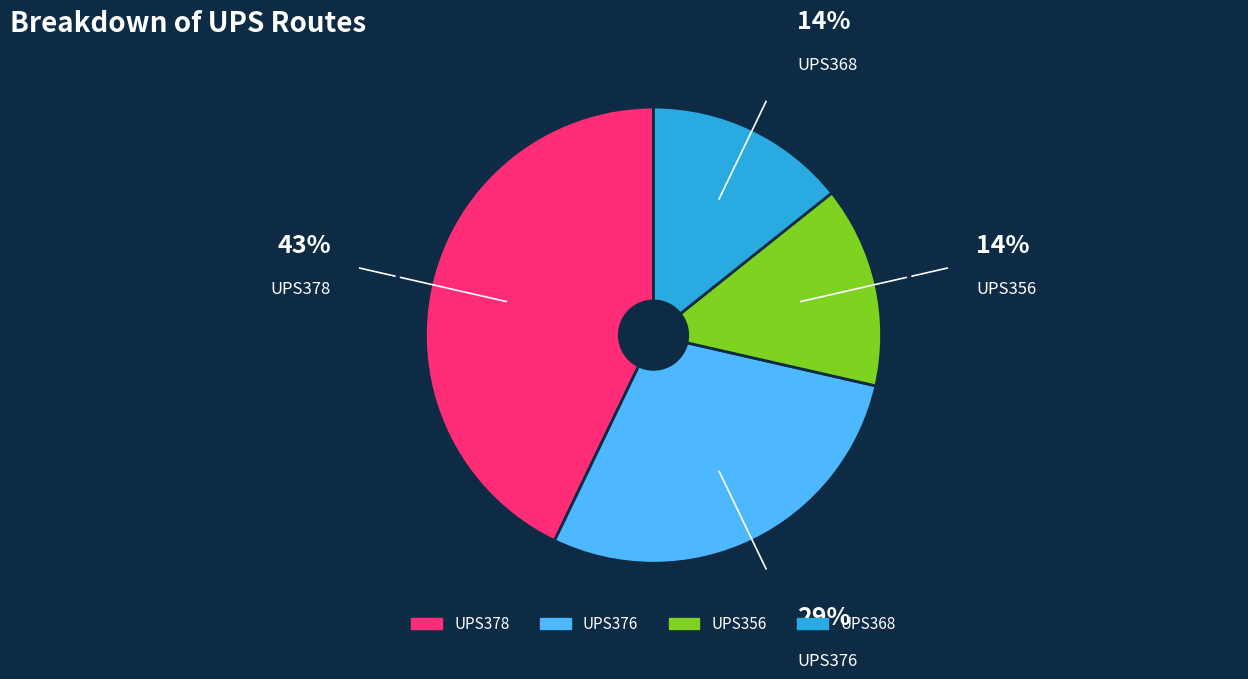

Is it true that UPS368 is 2% of the pie?

False